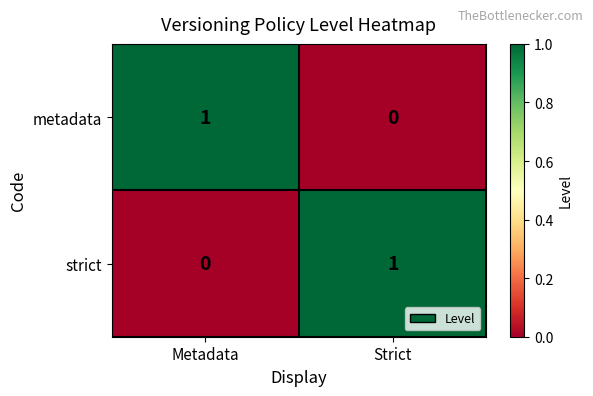

At which label is metadata closest to 0?

Strict